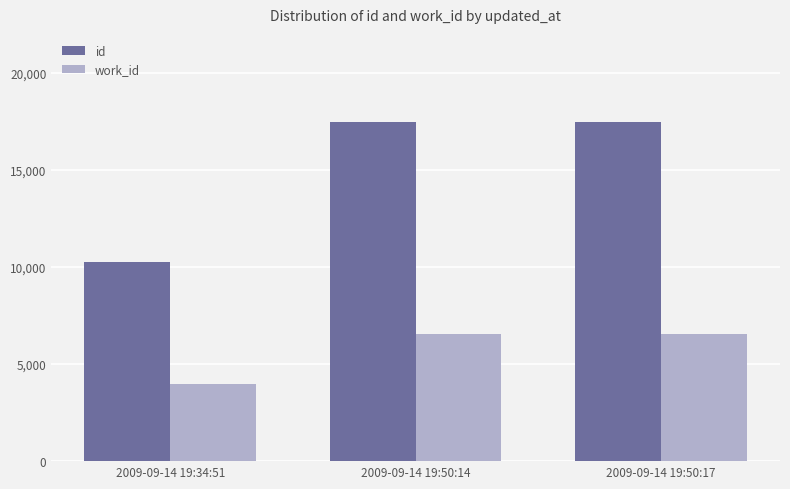

Which series has the widest spread of values?

id